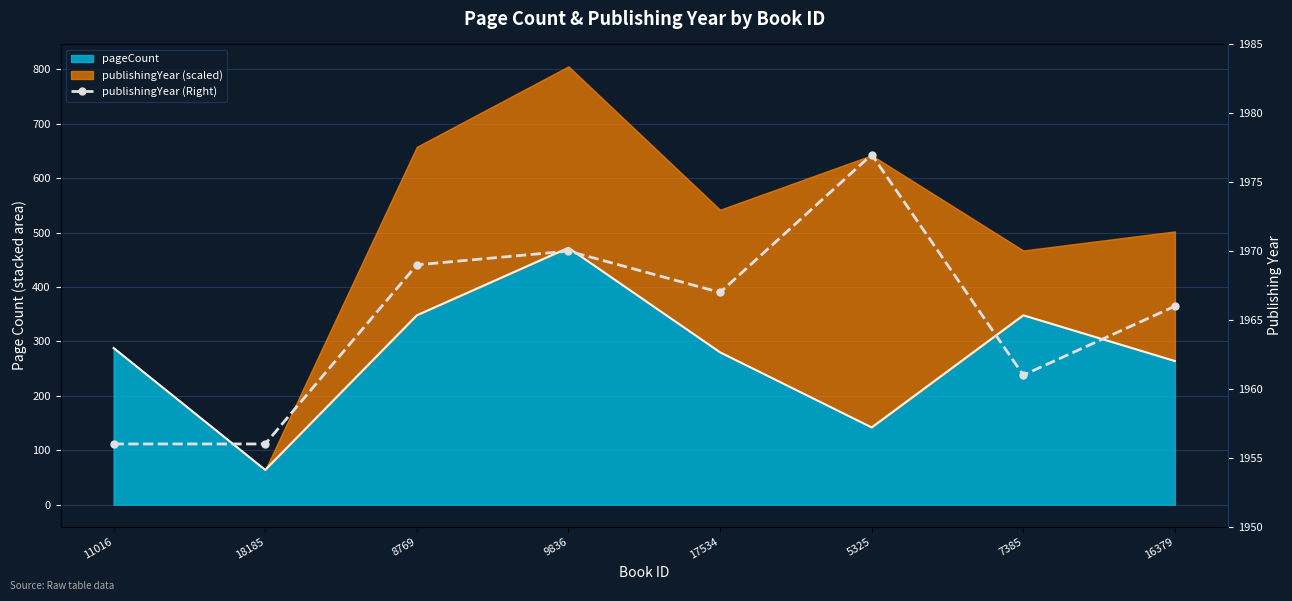

What is the change in value from 11016 to 16379?

+10